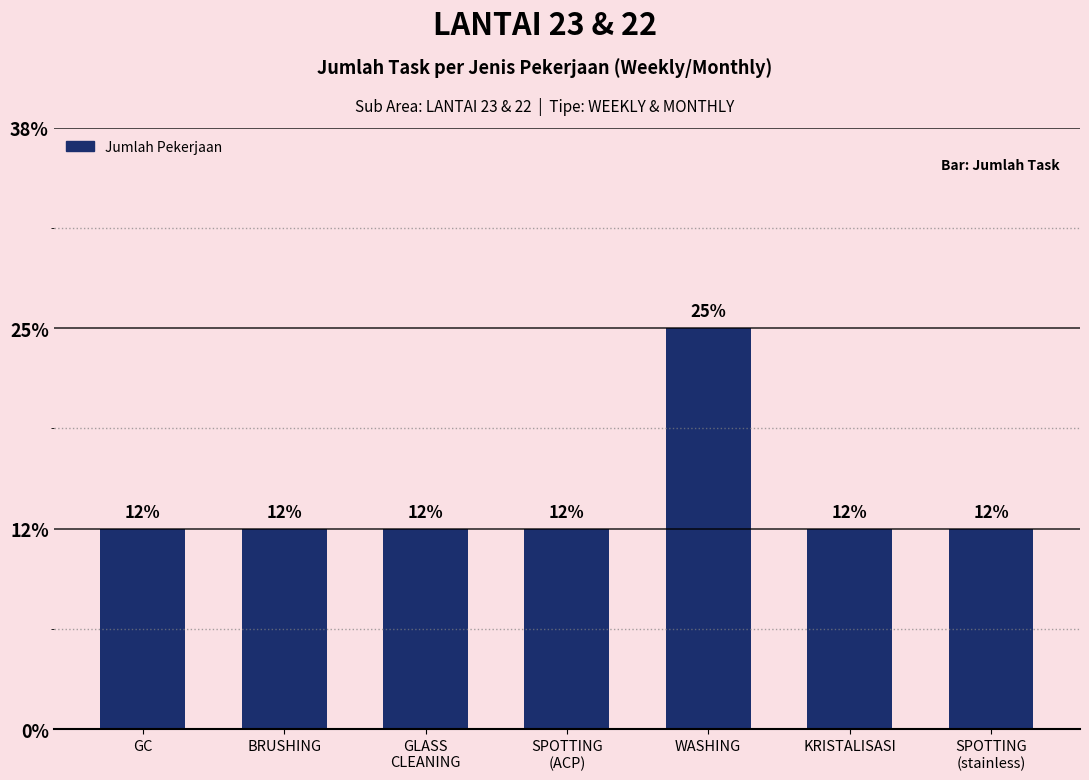

Does the chart contain any negative values?

No